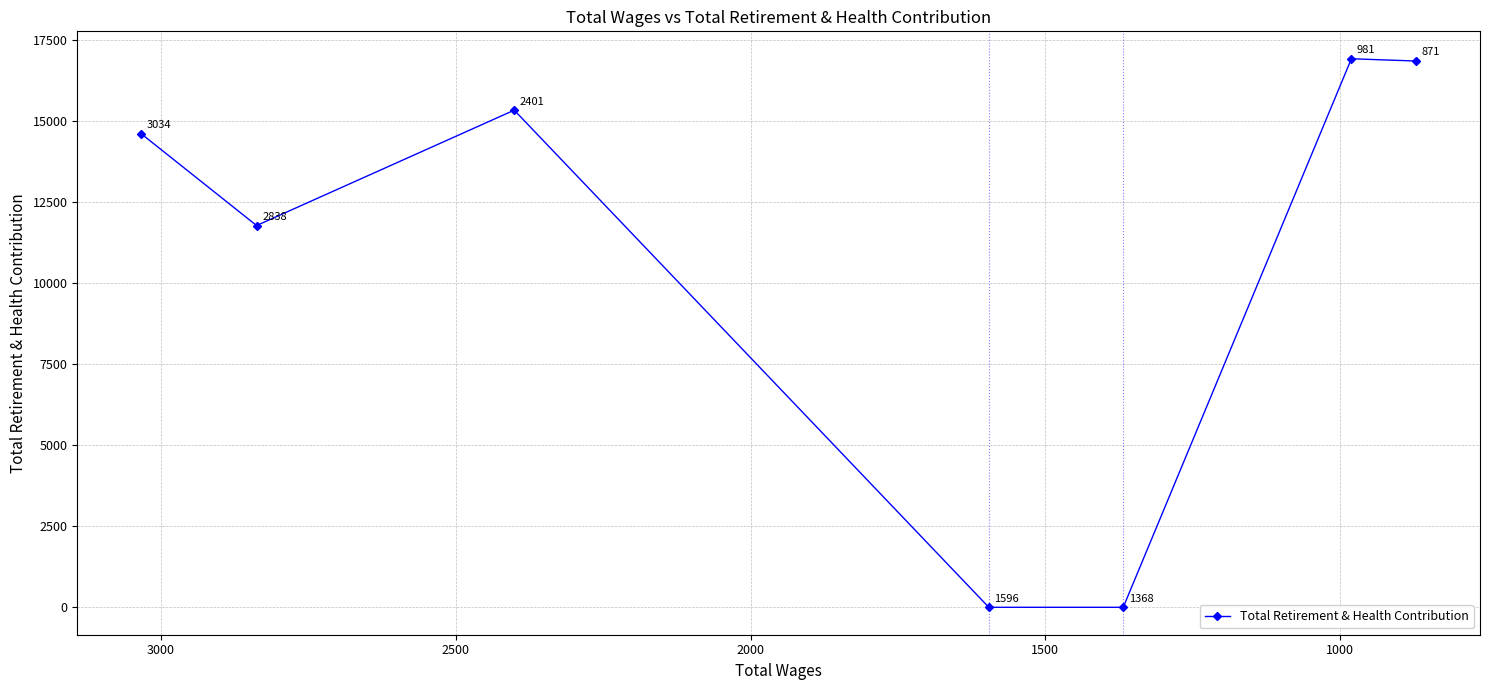

Does the chart display data point markers on the line(s)?

Yes